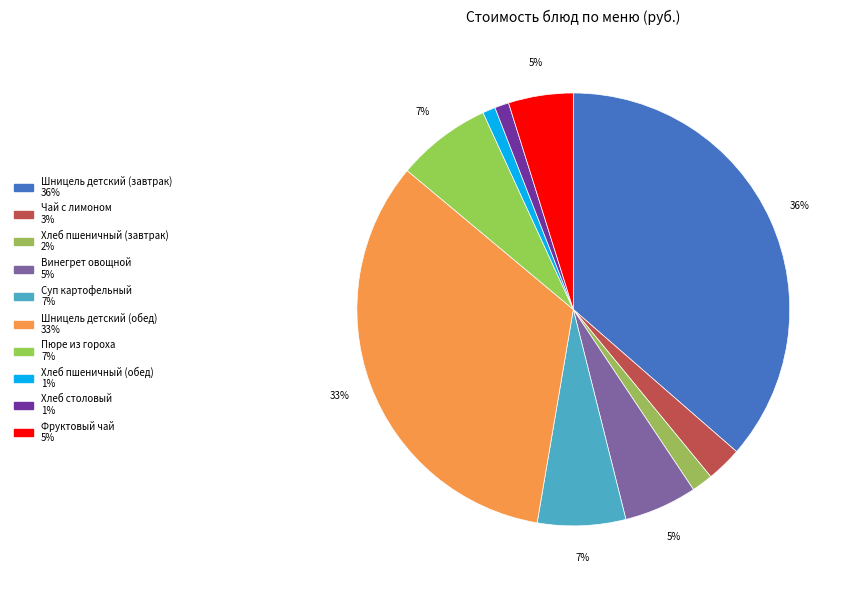

True or false: Чай с лимоном accounts for 15% of the total.

False